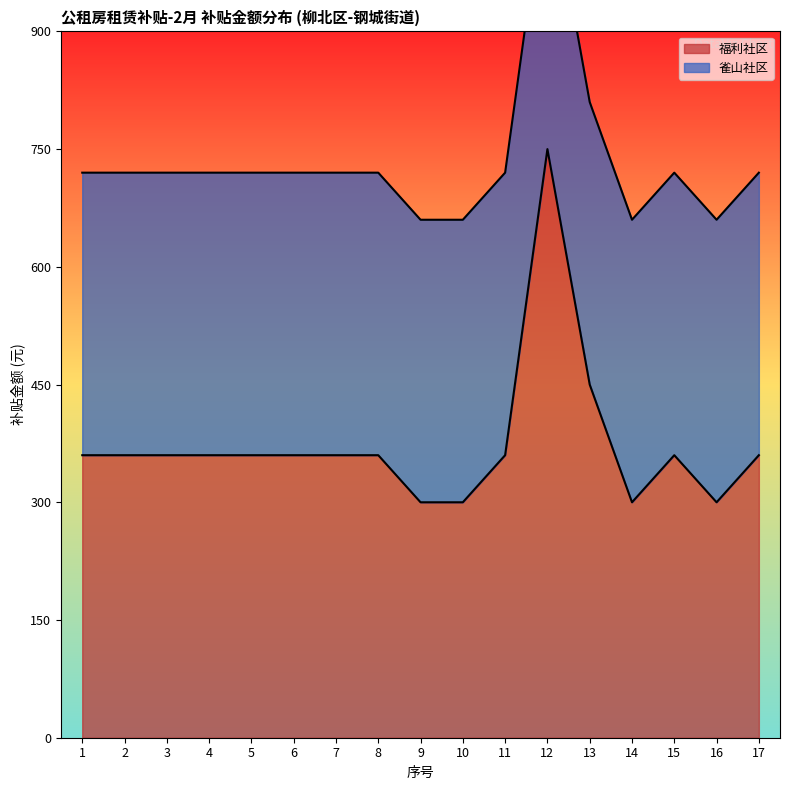

Which category has the highest value across all series?

12